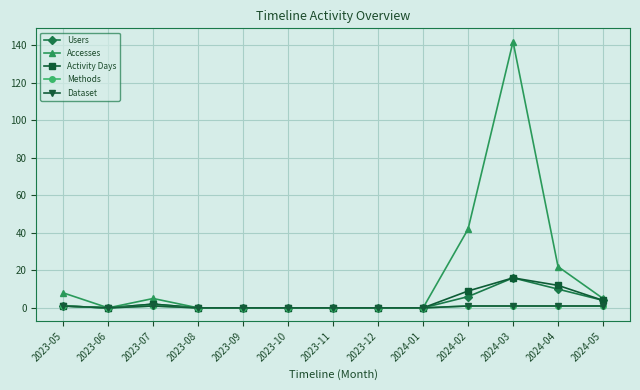

What is the label of the 8th point from the left?

2023-12